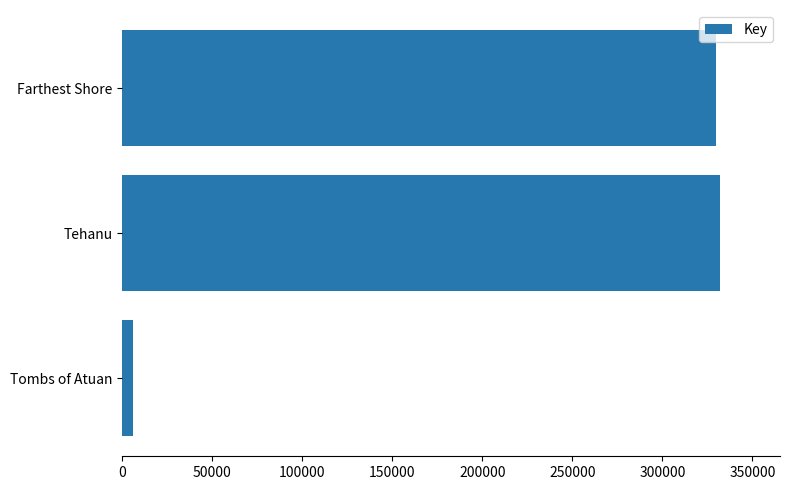

What is the average value?

222731